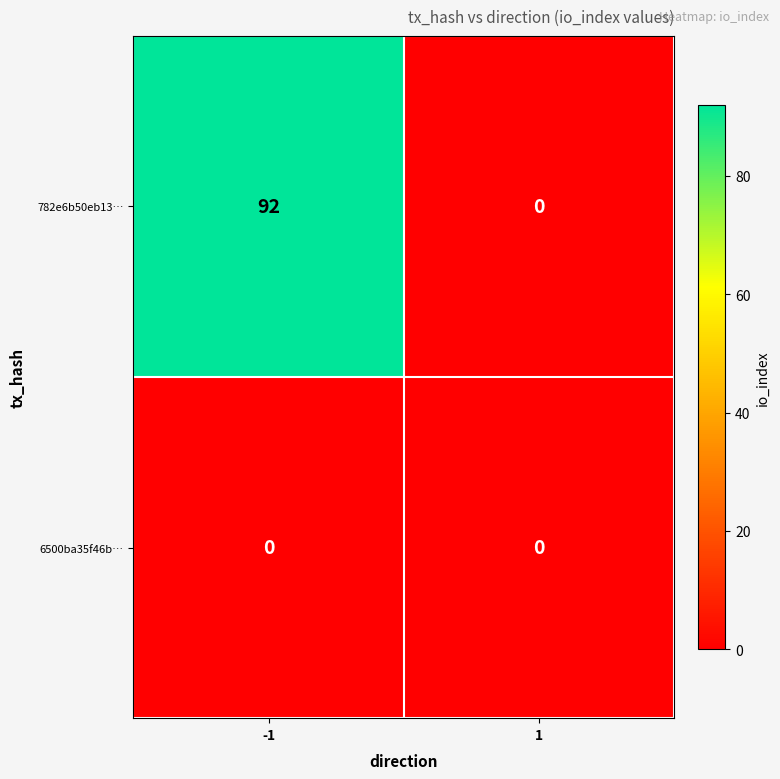

Which series has the largest total across all categories?

782e6b50eb13…